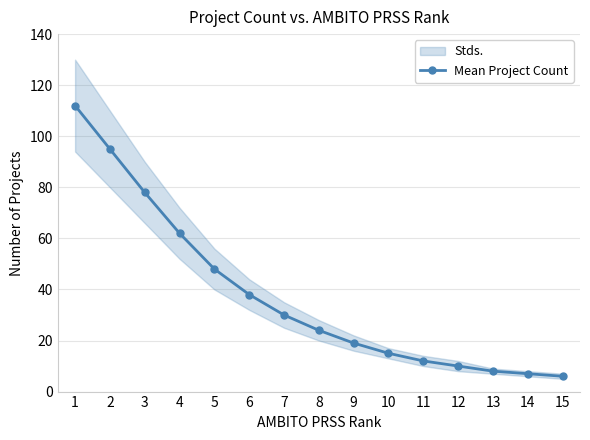

Which category has the highest value across all series?

1